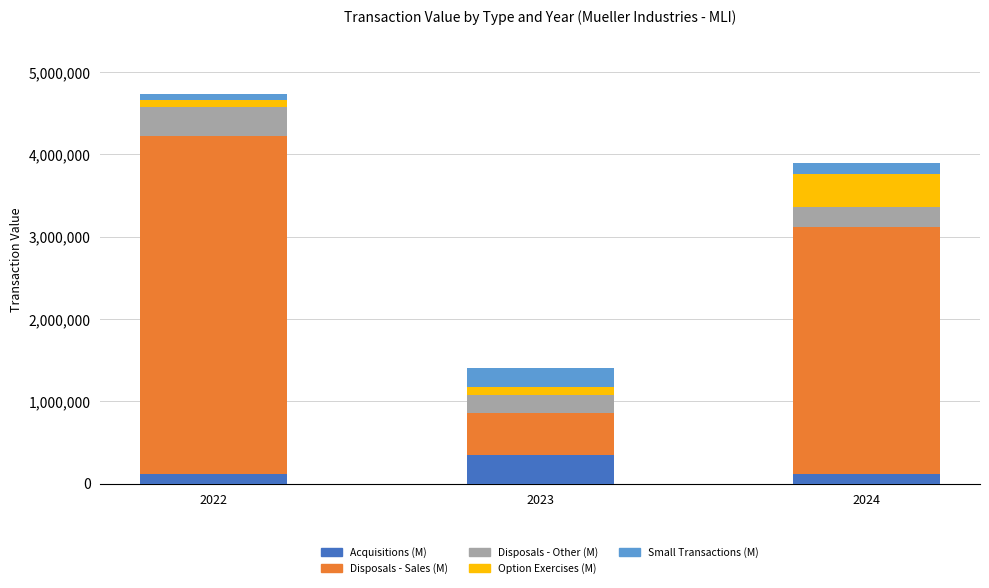

What is the average value of the Acquisitions (M) series?

194000